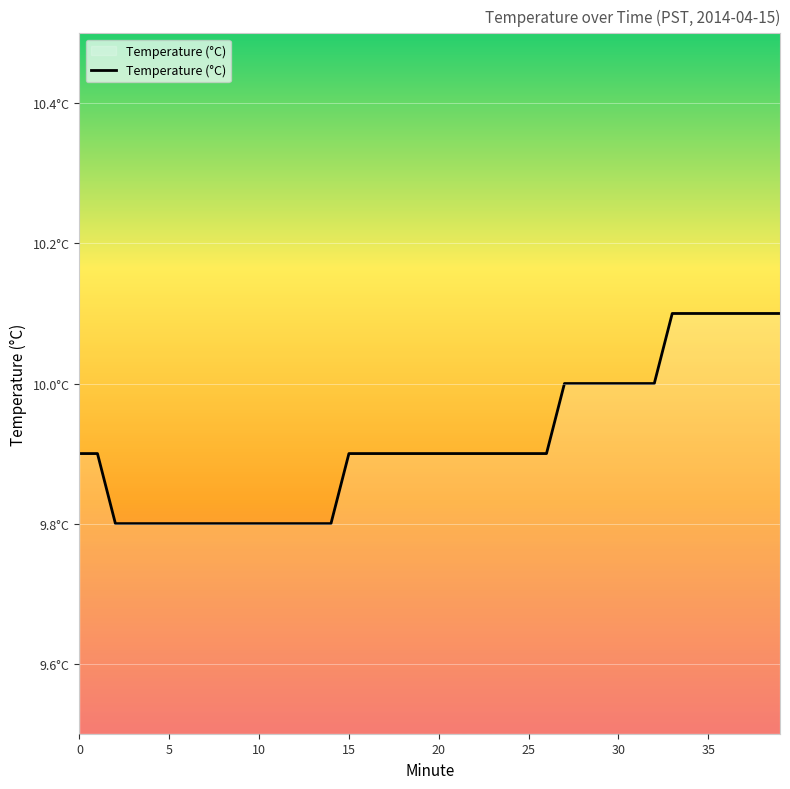

What is the minimum value shown in the chart?

9.8